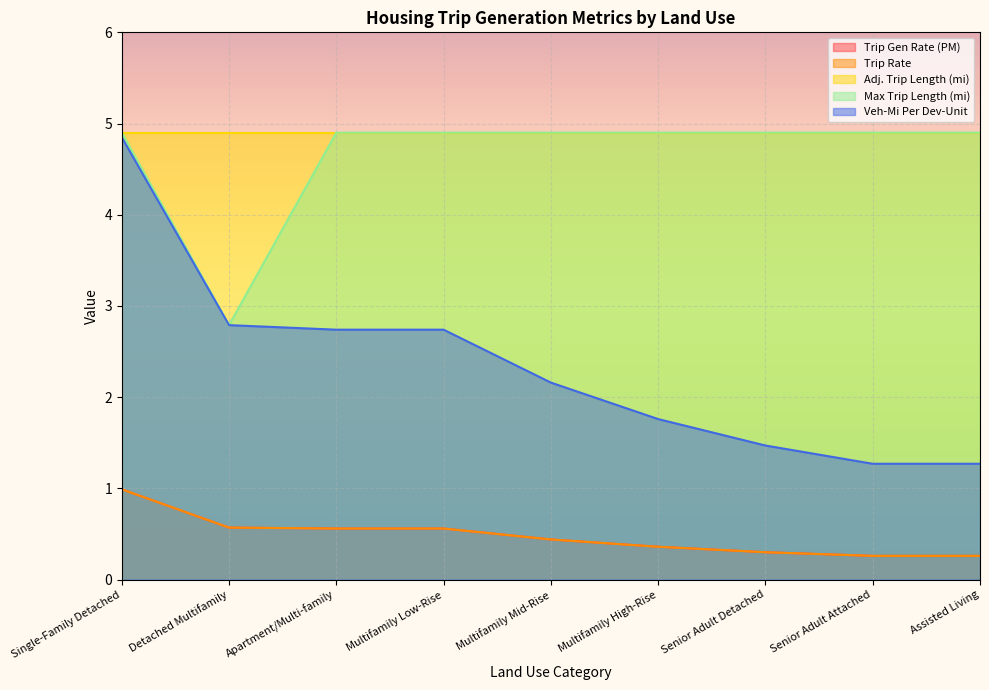

Does the chart display data point markers on the line(s)?

No